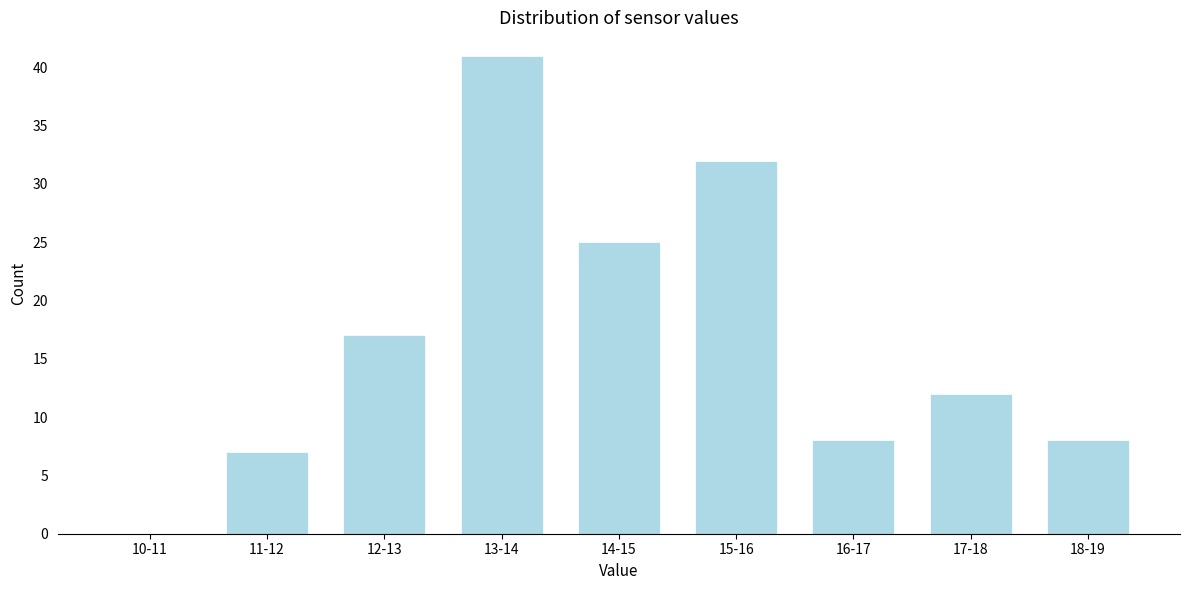

Reading left to right, list all the values displayed in this chart.

10-11=0	11-12=7	12-13=17	13-14=41	14-15=25	15-16=32	16-17=8	17-18=12	18-19=8